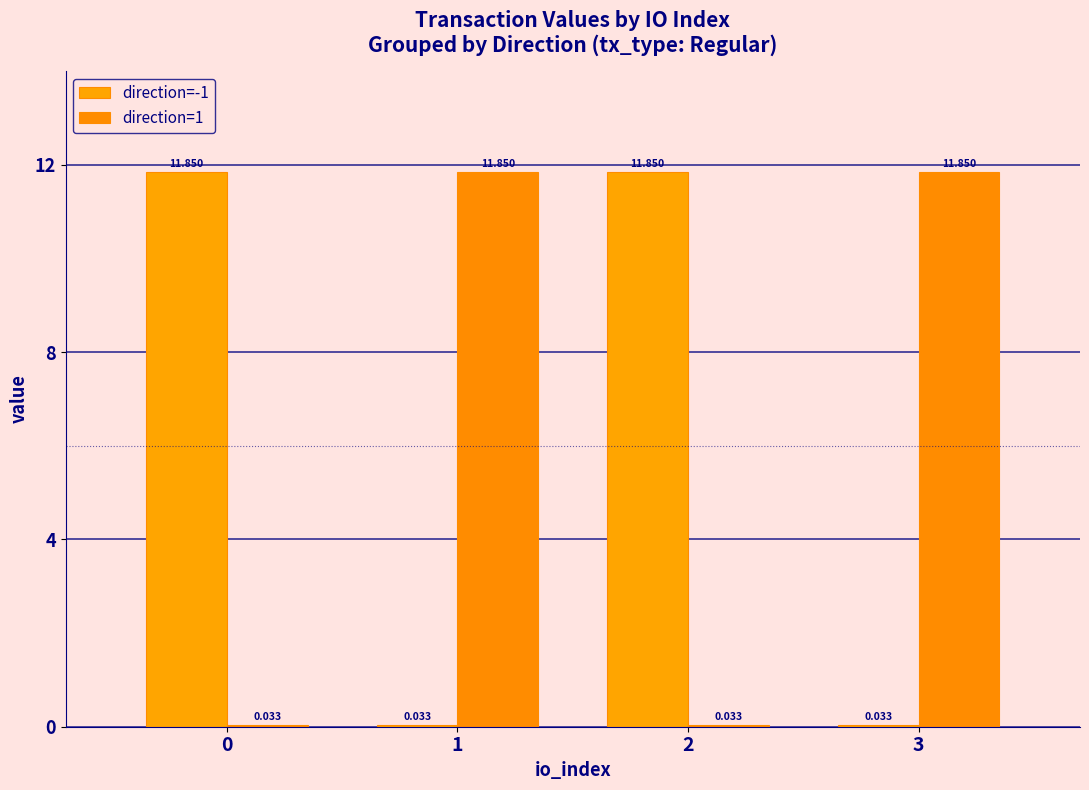

Is it true that direction=1 equals 18.6 at 1?

False